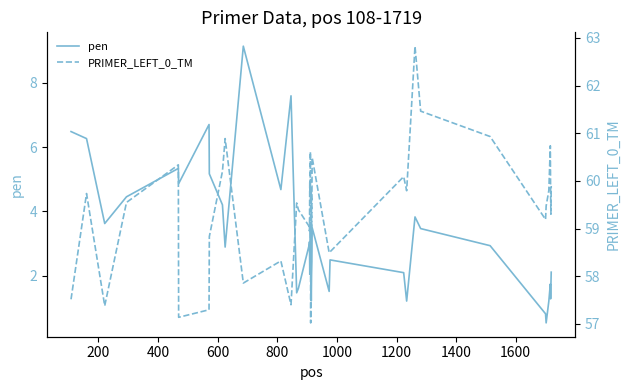

Reading left to right, what are all the values shown in this chart?

pen: 6.5	6.3	3.6	4.5	5.3	4.9	6.7	5.2	4.2	2.9	9.1	4.7	7.6	1.5	1.6	3.0	3.1	2.0	2.3	3.6	3.0	2.0	1.2	2.0	2.4	3.5	1.5	2.5	2.1	1.2	3.8	3.5	2.9	0.8	0.5	1.2	1.7	1.3	1.7	2.1
PRIMER_LEFT_0_TM: 57.5	59.7	57.4	59.5	60.3	57.1	57.3	58.8	60.2	60.9	57.9	58.3	57.4	59.5	59.4	59.0	58.9	60.0	59.7	60.6	57.0	58.0	59.8	59.0	59.6	60.5	58.5	58.5	60.1	59.8	62.8	61.5	60.9	59.2	59.5	59.8	60.7	59.7	59.3	59.9